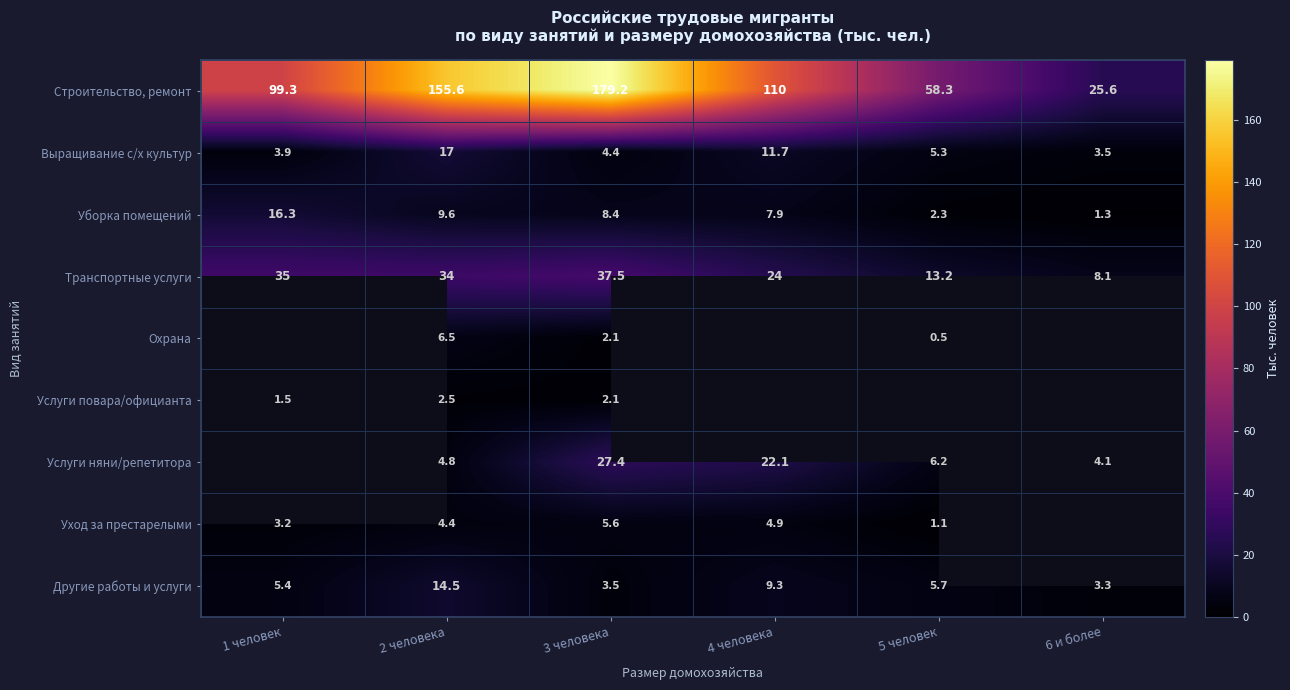

What is the difference between the maximum and minimum values in the Другие работы и услуги series?

11.2